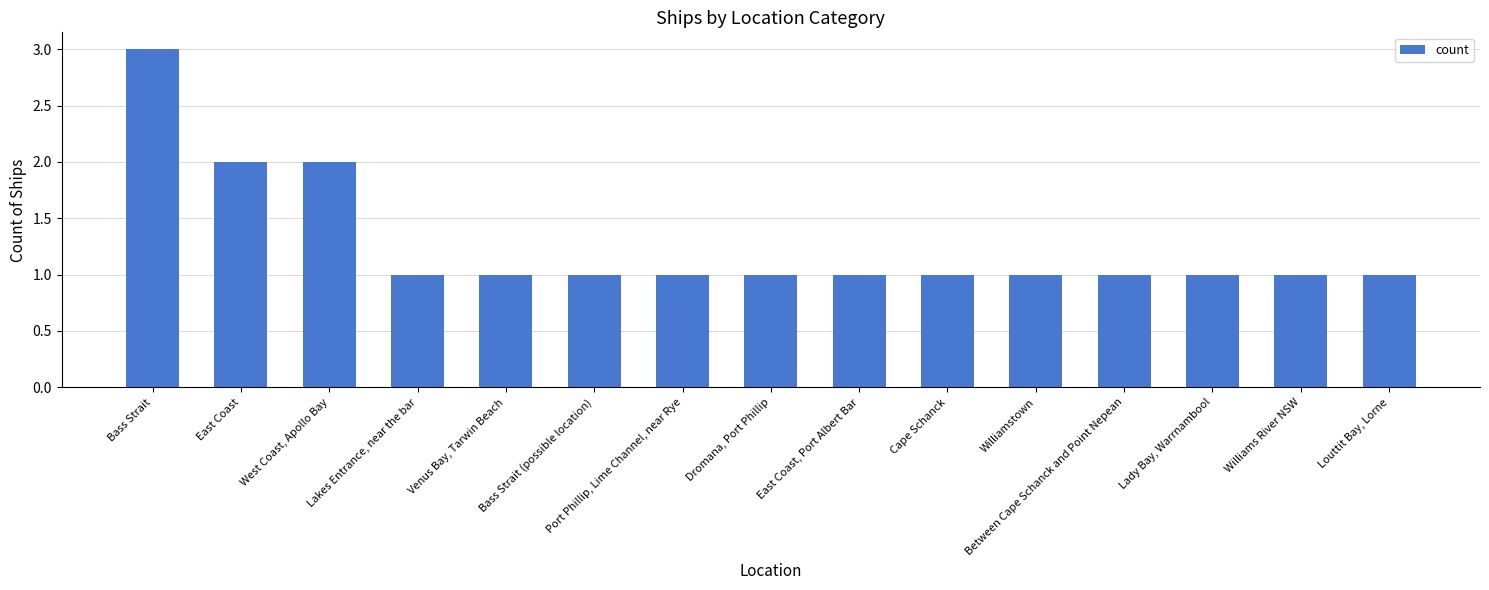

Reading left to right, extract all data points from this chart.

Bass Strait=3	East Coast=2	West Coast, Apollo Bay=2	Lakes Entrance, near the bar=1	Venus Bay, Tarwin Beach=1	Bass Strait (possible location)=1	Port Phillip, Lime Channel, near Rye=1	Dromana, Port Phillip=1	East Coast, Port Albert Bar=1	Cape Schanck=1	Williamstown=1	Between Cape Schanck and Point Nepean=1	Lady Bay, Warrnambool=1	Williams River NSW=1	Louttit Bay, Lorne=1